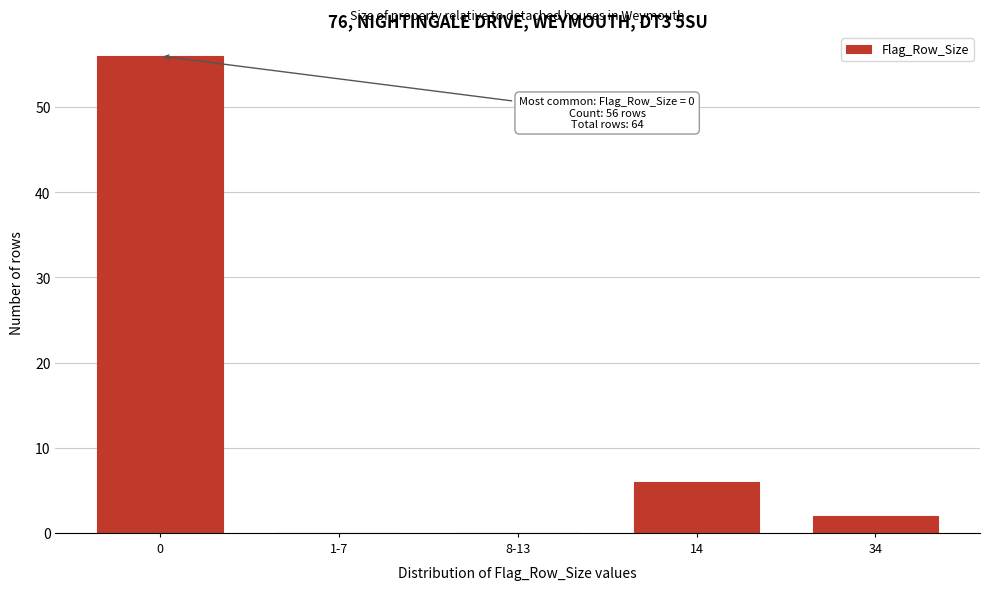

Reading left to right, what are all the values shown in this chart?

0=56	1-7=0	8-13=0	14=6	34=2